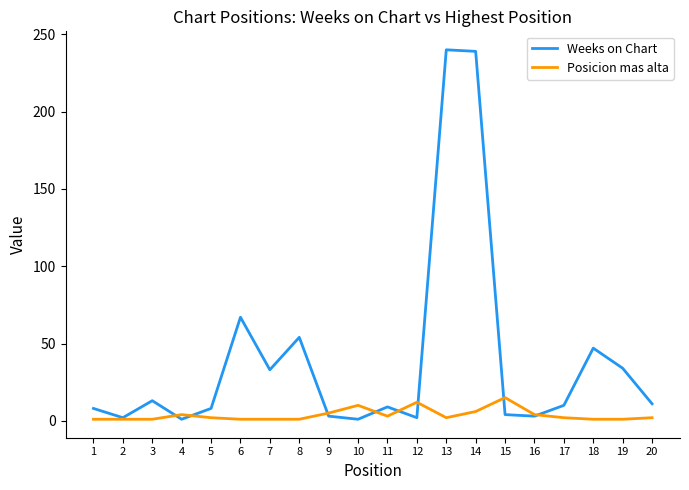

The Weeks on Chart series shows 68 at 14. True or false?

False